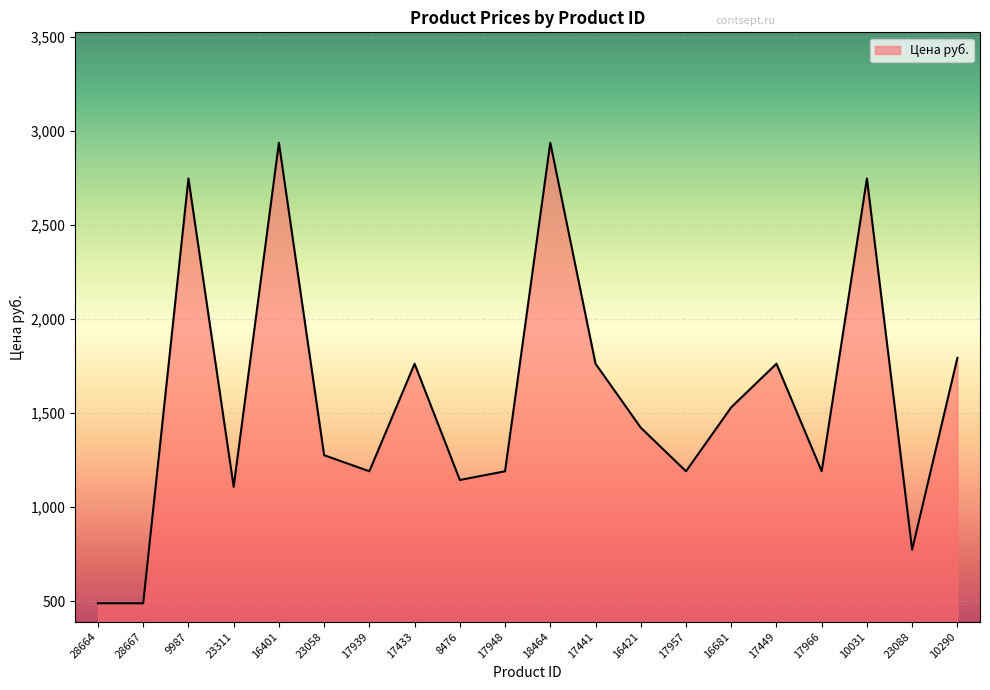

The chart shows a value of 3825.3 at 18464. True or false?

False